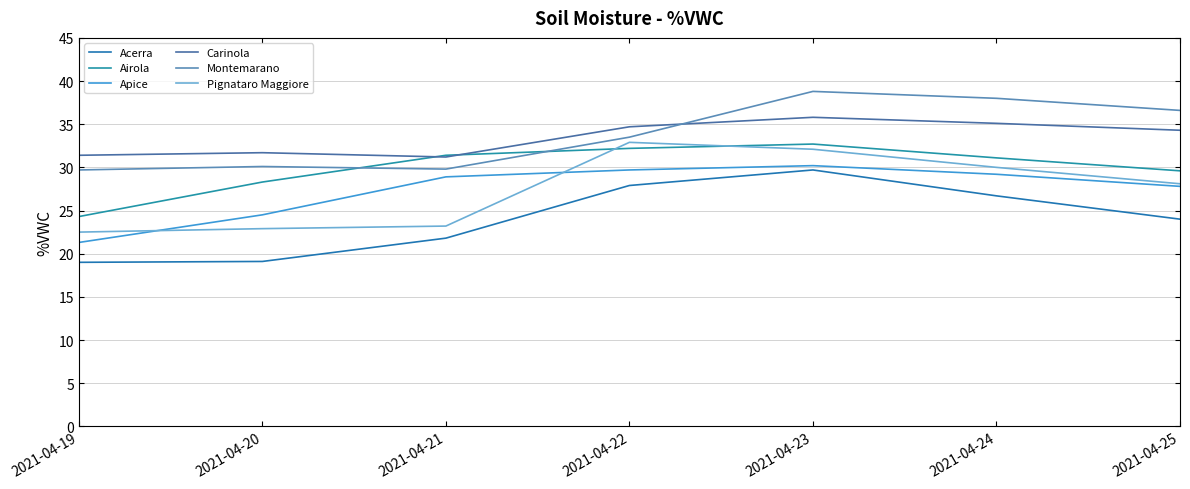

True or false: Airola and Carinola cross at least once.

True